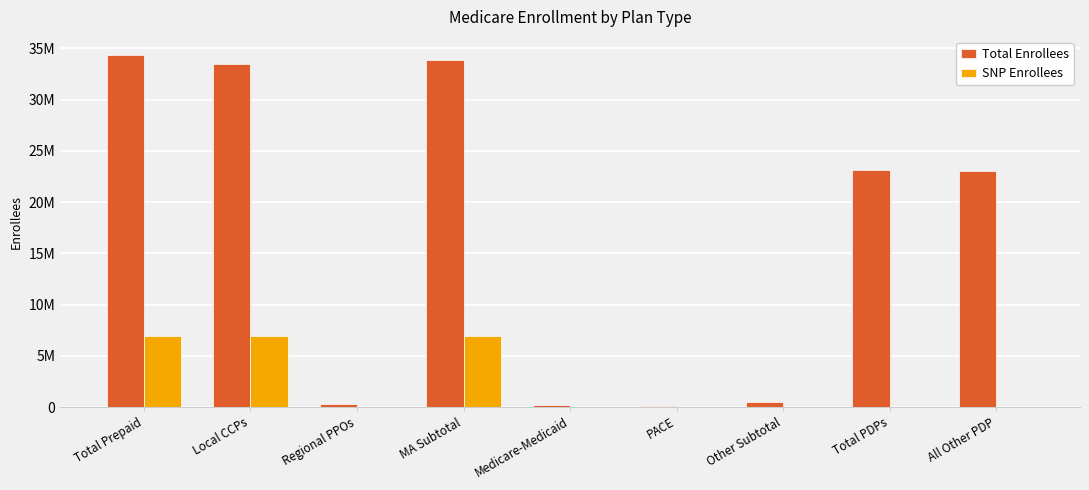

What is the total value across all series at Total PDPs?

23121019